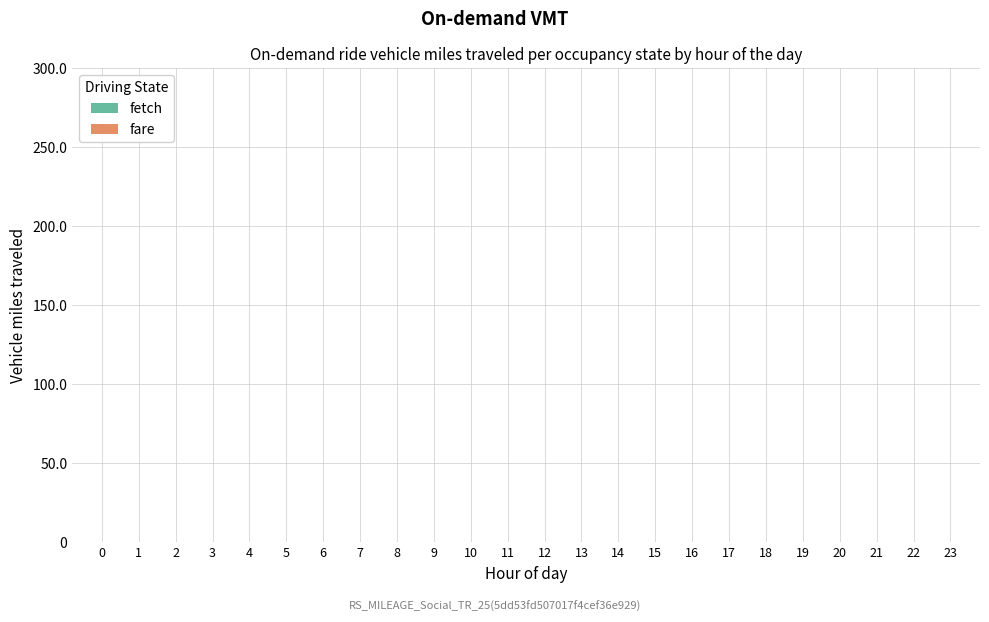

Count the number of data series in this chart.

2